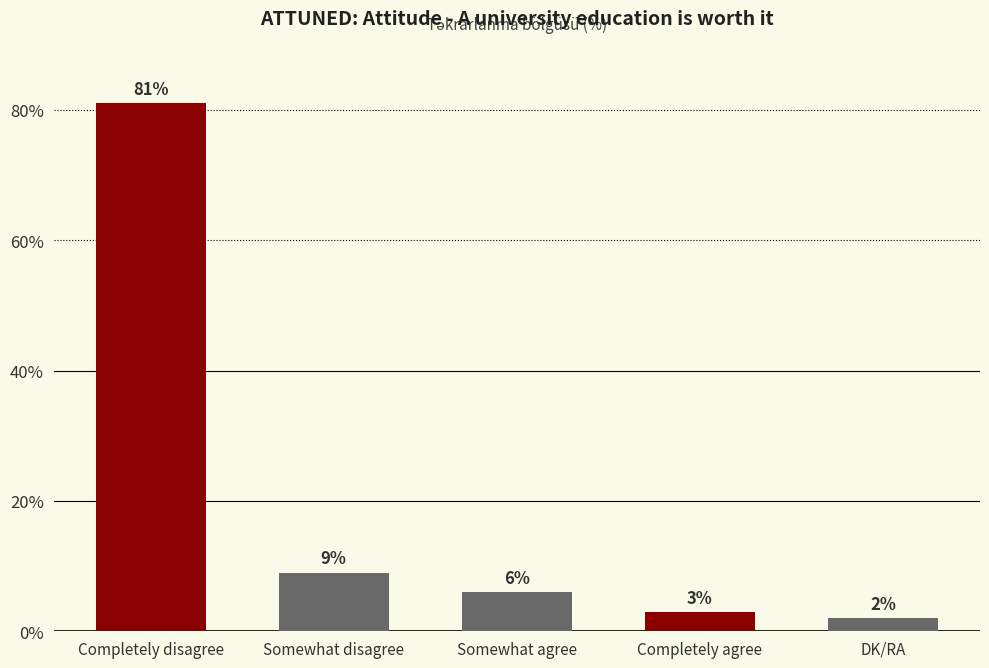

Does the chart contain any negative values?

No